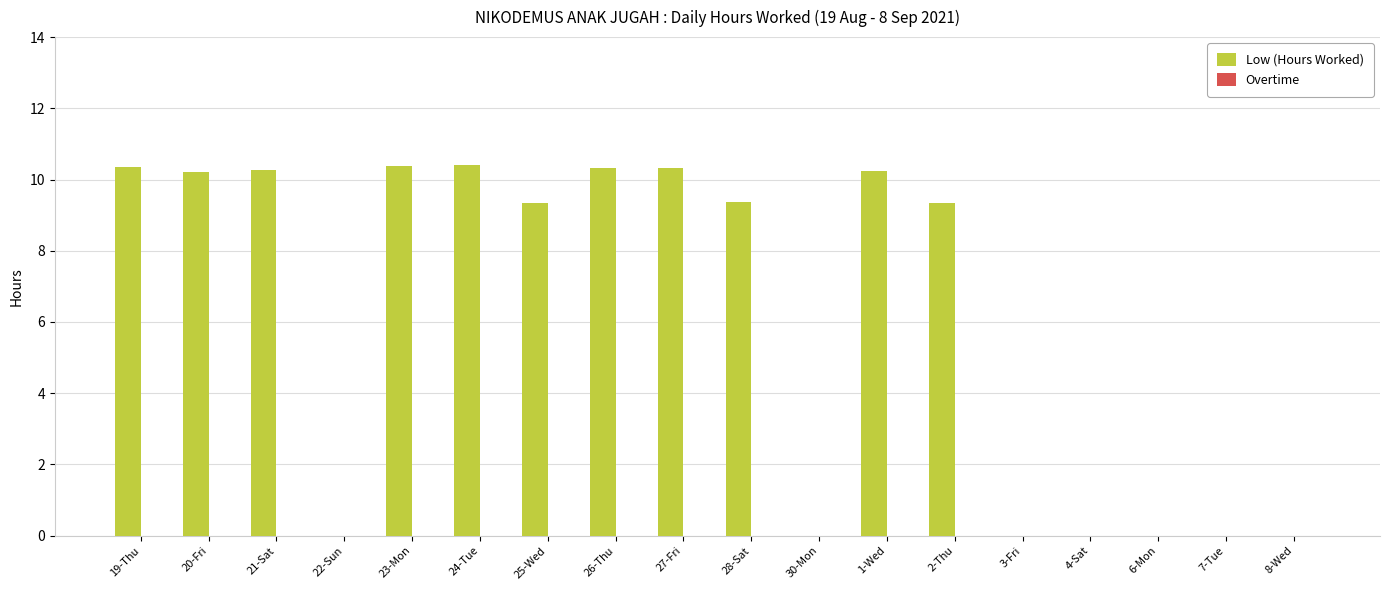

Count the number of data series in this chart.

1